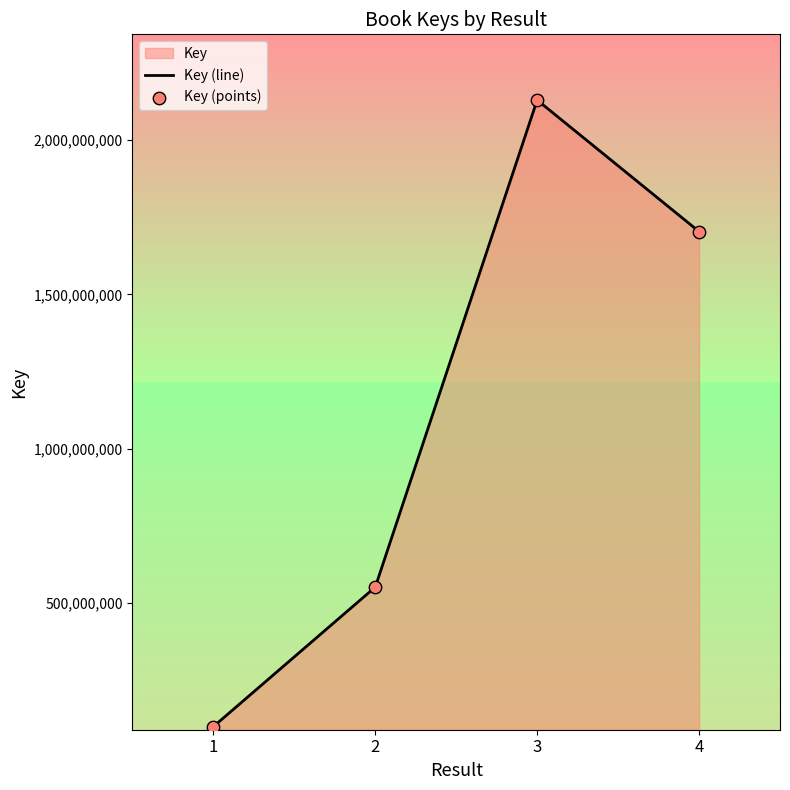

At which category is the sum across all series the highest?

3